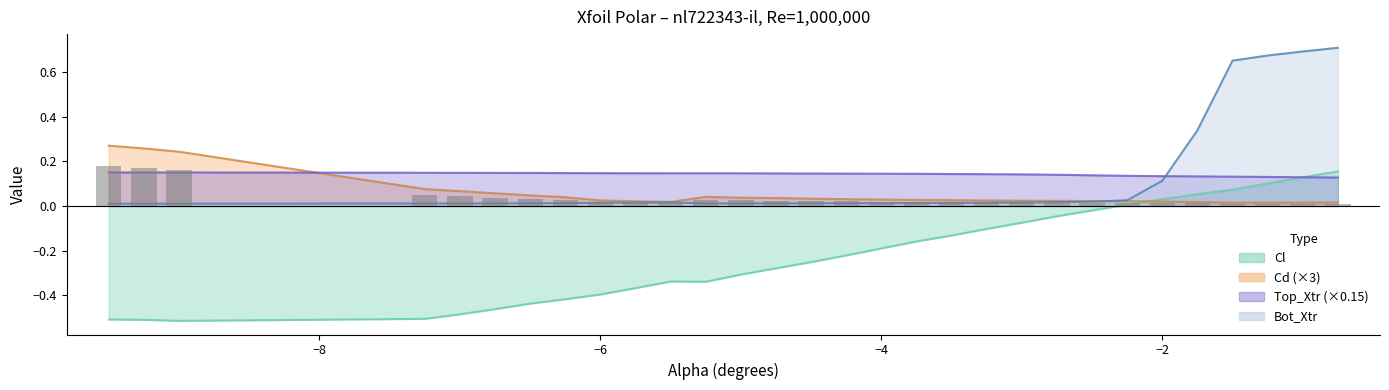

Rank the categories by Top_Xtr value from highest to lowest.

-9.5, -9.25, -9.0, -7.25, -7.0, -6.75, -6.5, -6.25, -6.0, -5.75, -5.5, -5.25, -5.0, -4.75, -4.5, -4.25, -4.0, -3.75, -3.5, -3.25, -3.0, -2.75, -2.5, -2.25, -2.0, -1.75, -1.5, -1.25, -1.0, -0.75